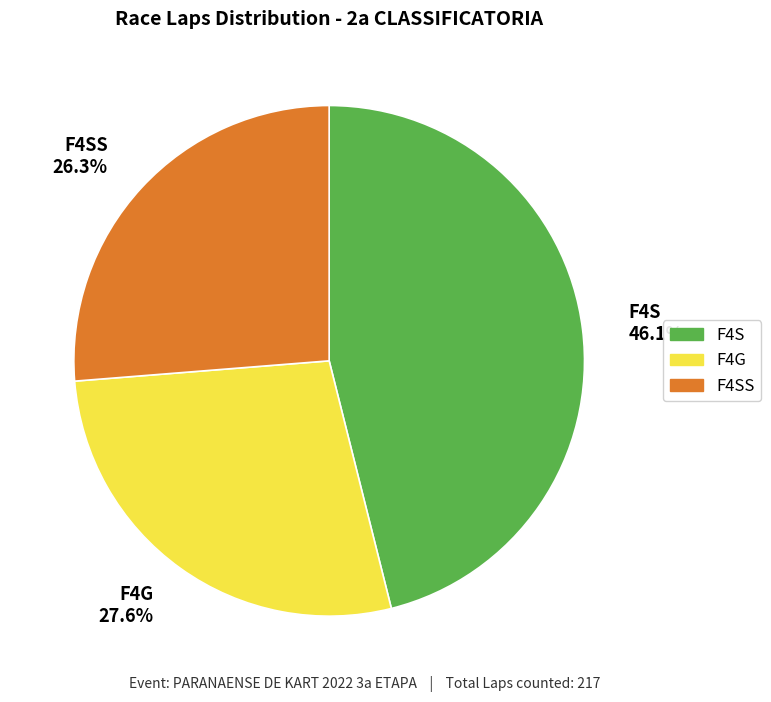

Does F4G 27.6% account for over 50% of the chart?

No